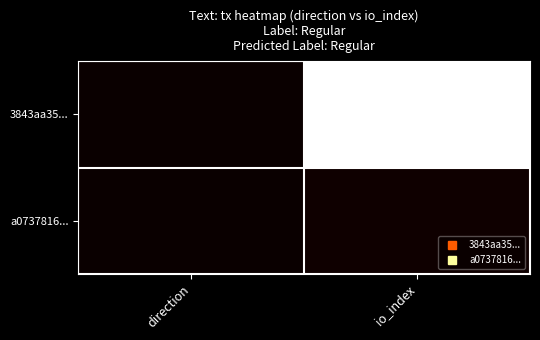

List the series in order of their overall mean, highest first.

3843aa35..., a0737816...